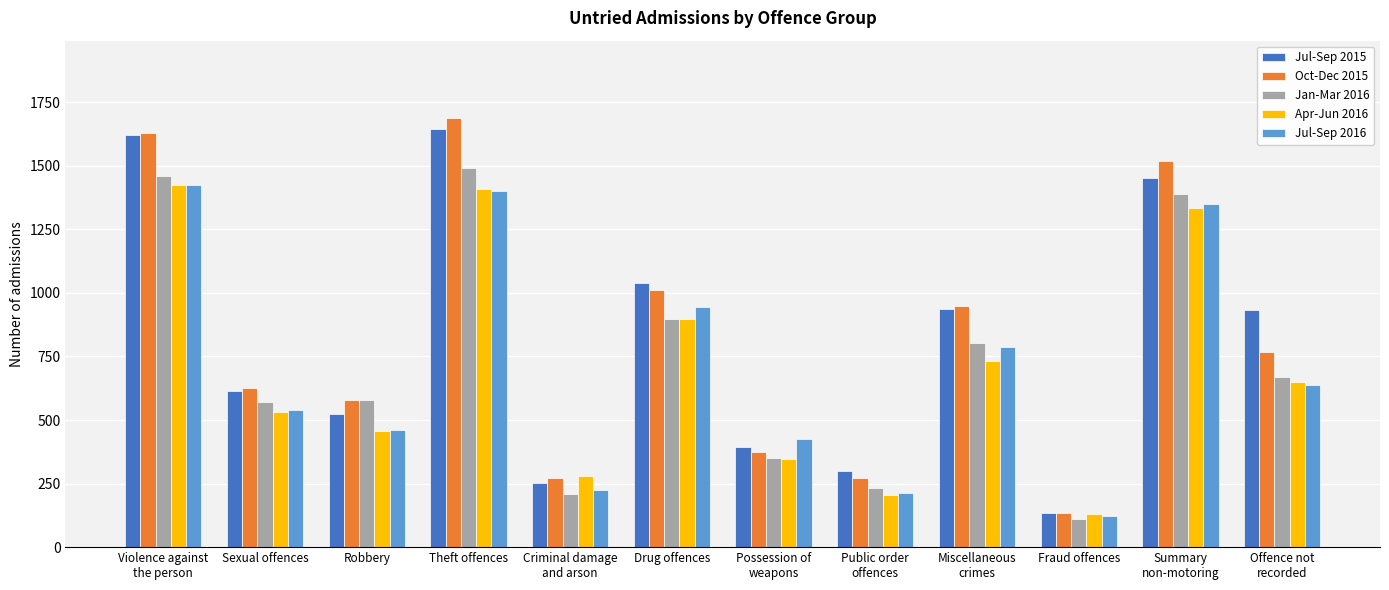

The Apr-Jun 2016 series shows 2297 at Theft offences. True or false?

False